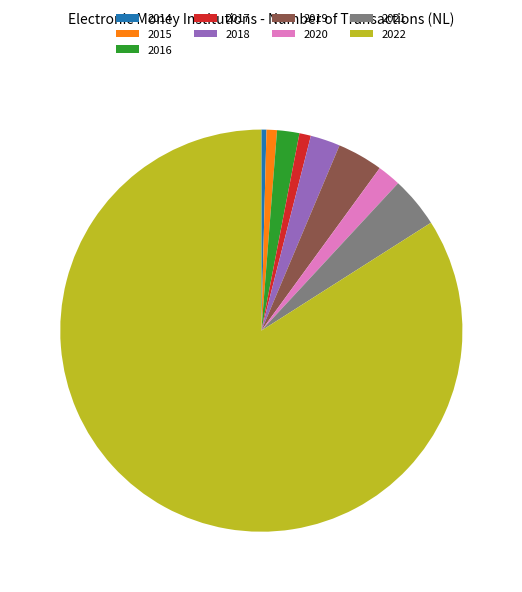

What is the largest slice in the pie chart?

2022